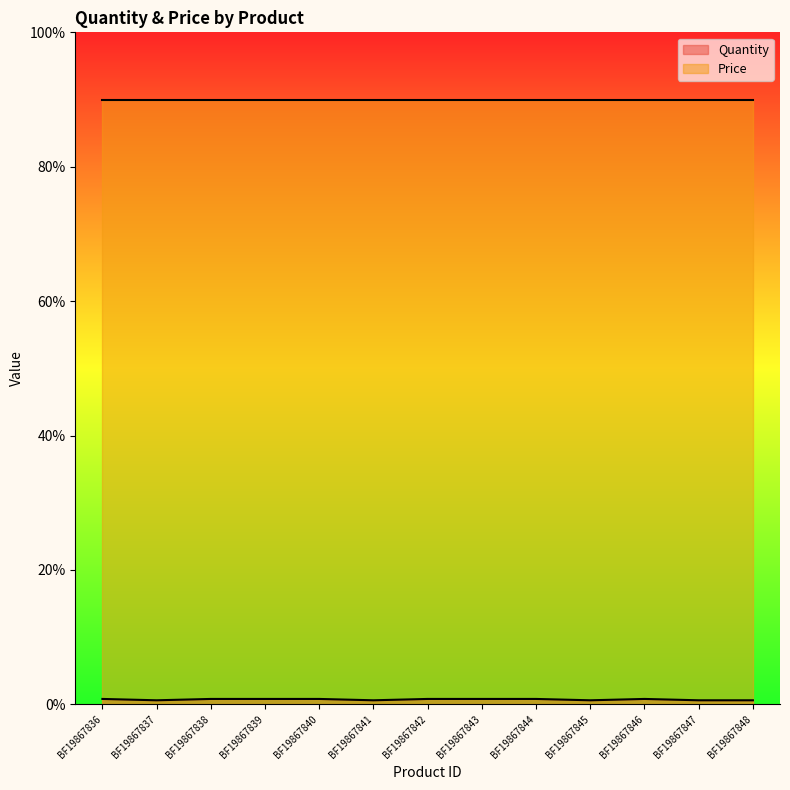

What is the difference between the maximum and minimum values?

1